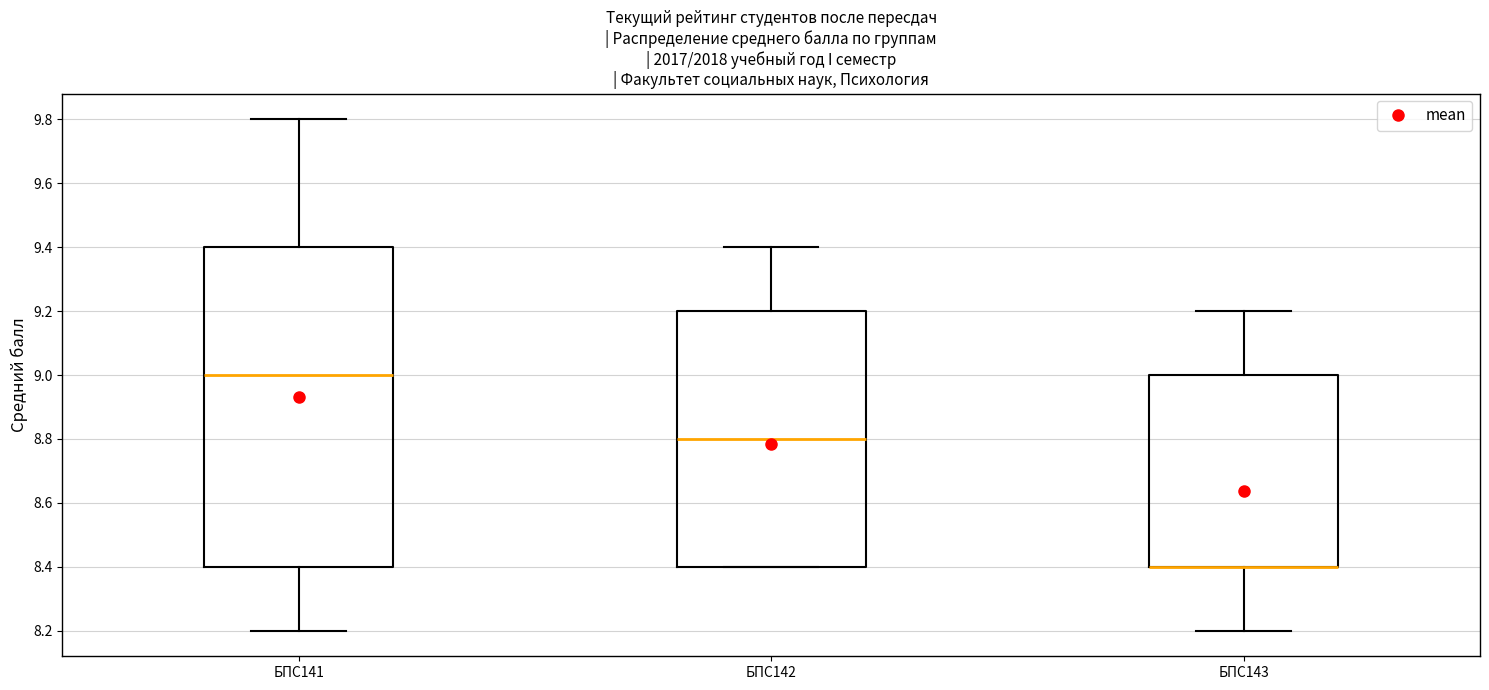

Reading left to right, transcribe this box plot: for each box, give where its median line is, the range the box spans, and where its two whiskers end, as read against the y-axis. The values are not printed on the chart, so give them approximately, as read against the axis.

БПС141: median 9.0, box 8.4 to 9.4, whiskers 8.2 to 9.8
БПС142: median 8.8, box 8.4 to 9.2, whiskers 8.4 to 9.4
БПС143: median 8.4 (drawn on the box's lower edge), box 8.4 to 9.0, whiskers 8.2 to 9.2